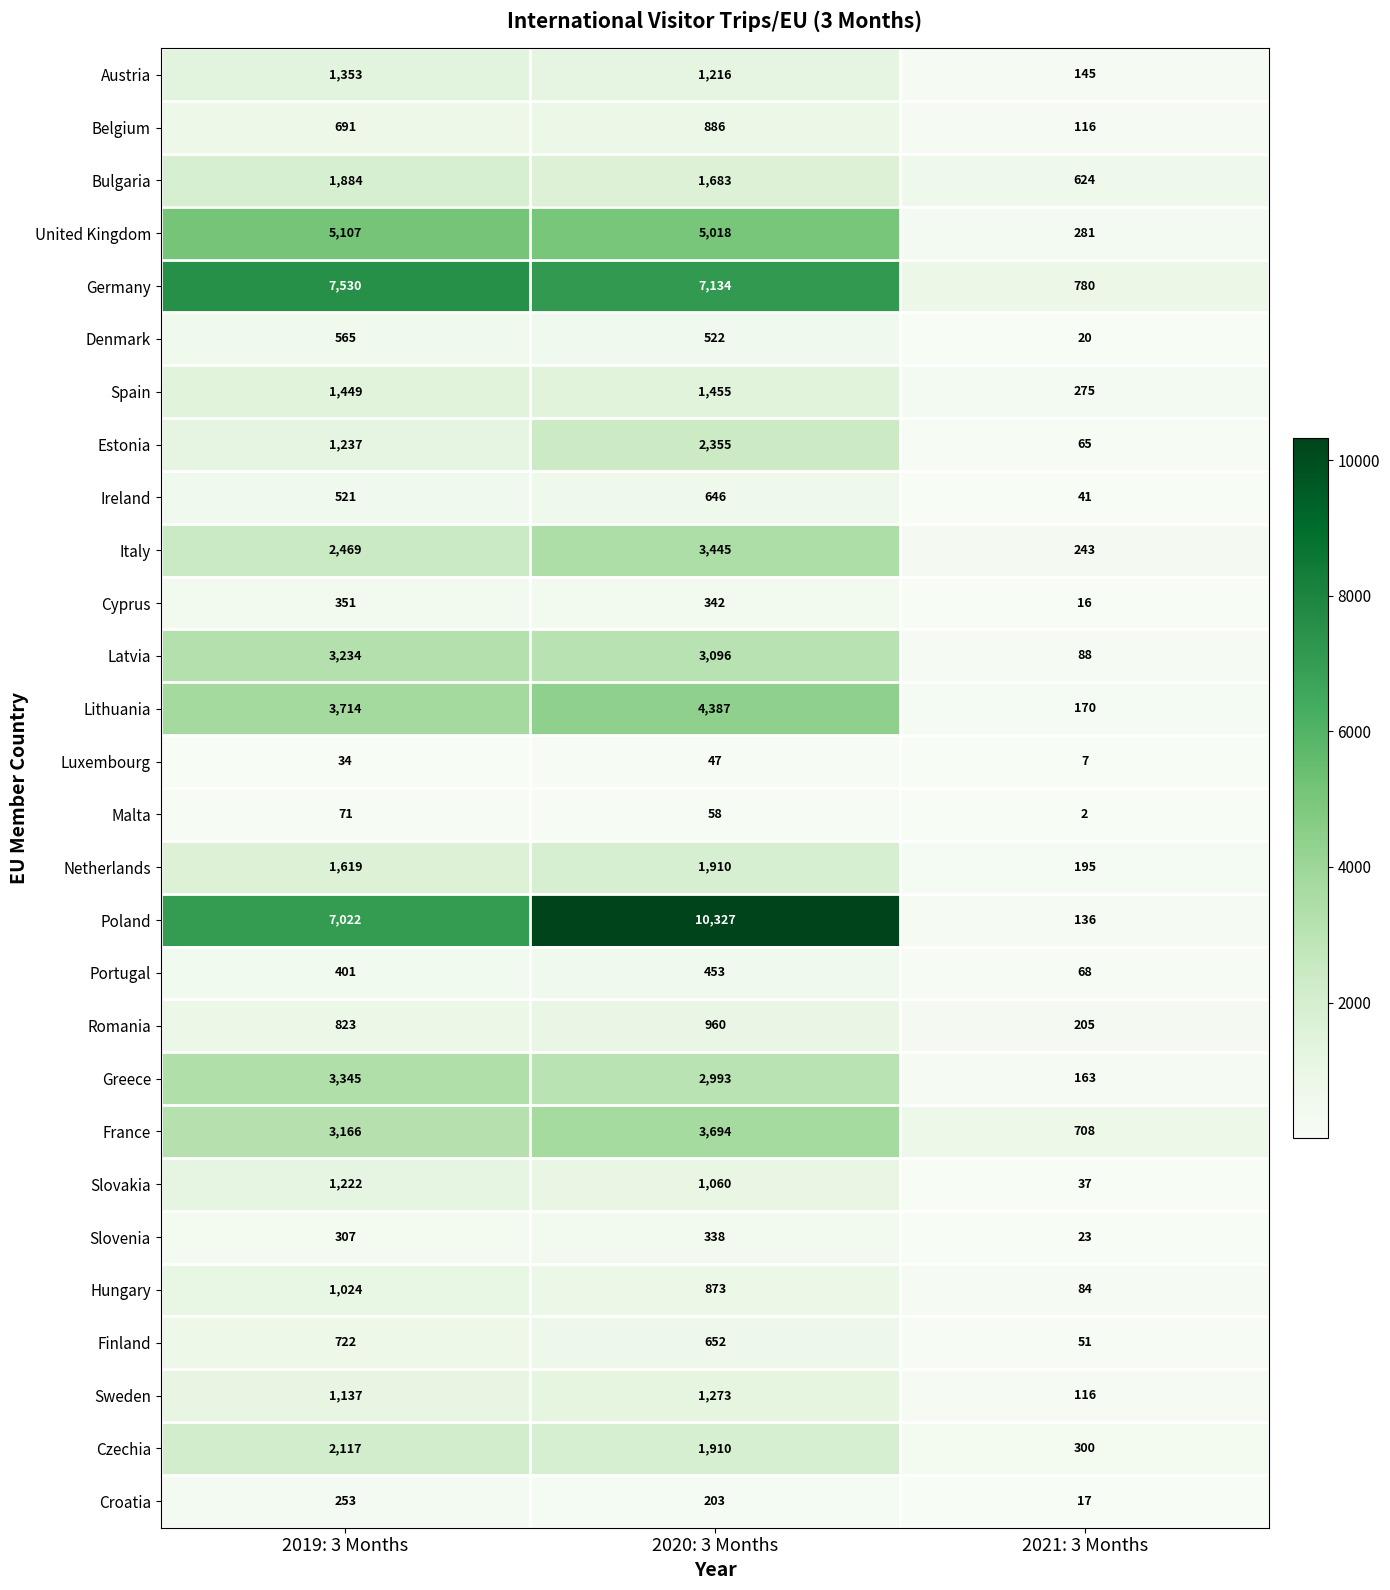

Which series has the largest range (max minus min)?

Poland